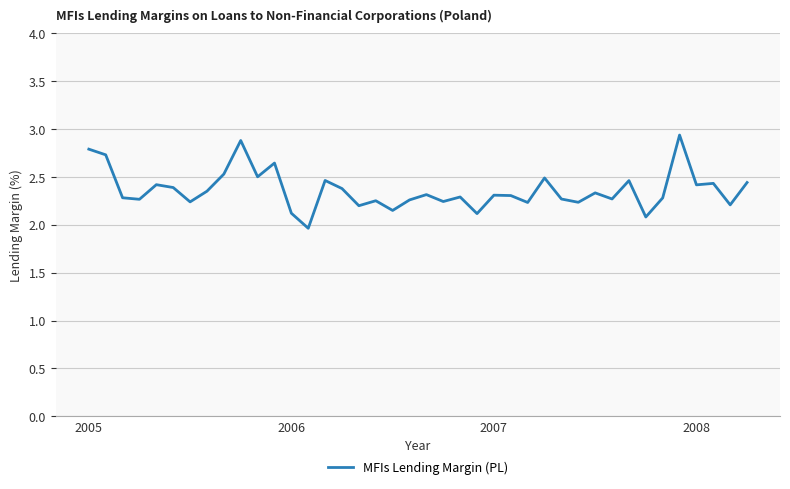

What is the difference between the maximum and minimum values?

1.0